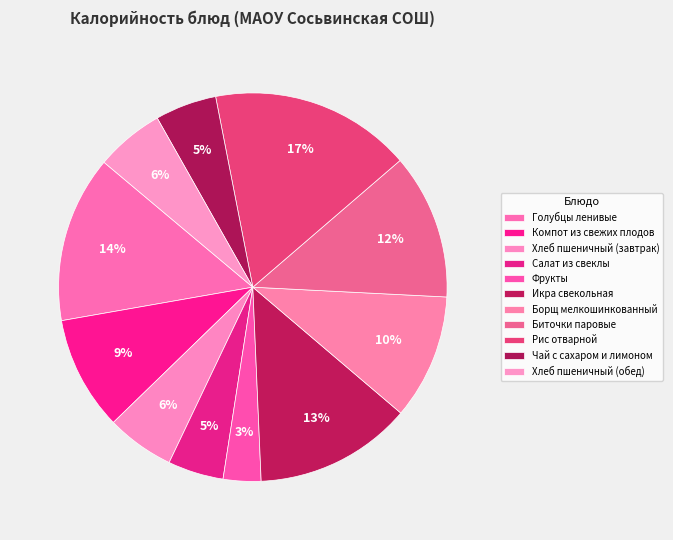

What is the largest slice in the pie chart?

Рис отварной